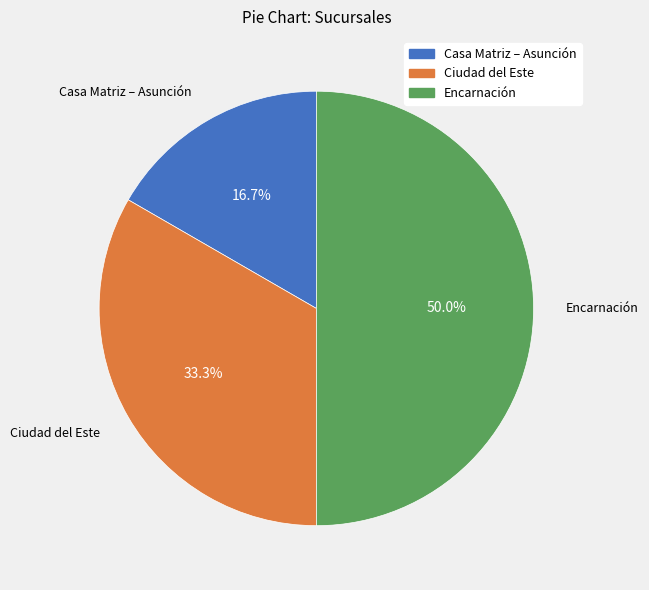

Count the number of slices in the pie.

3